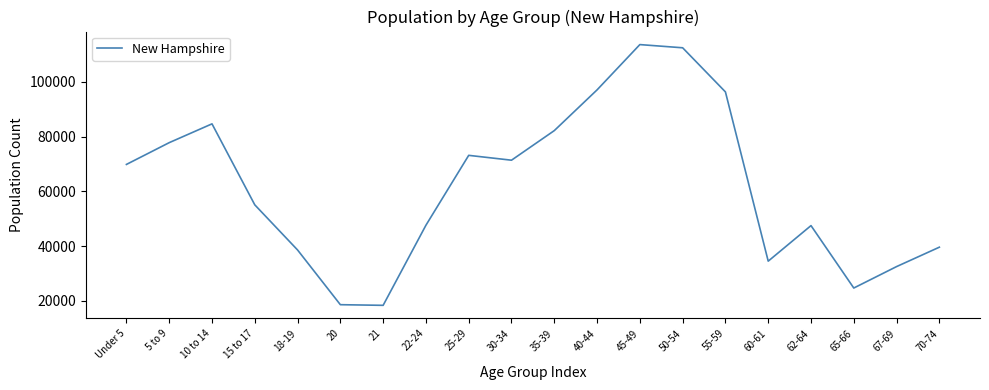

What is the smallest value displayed?

18356